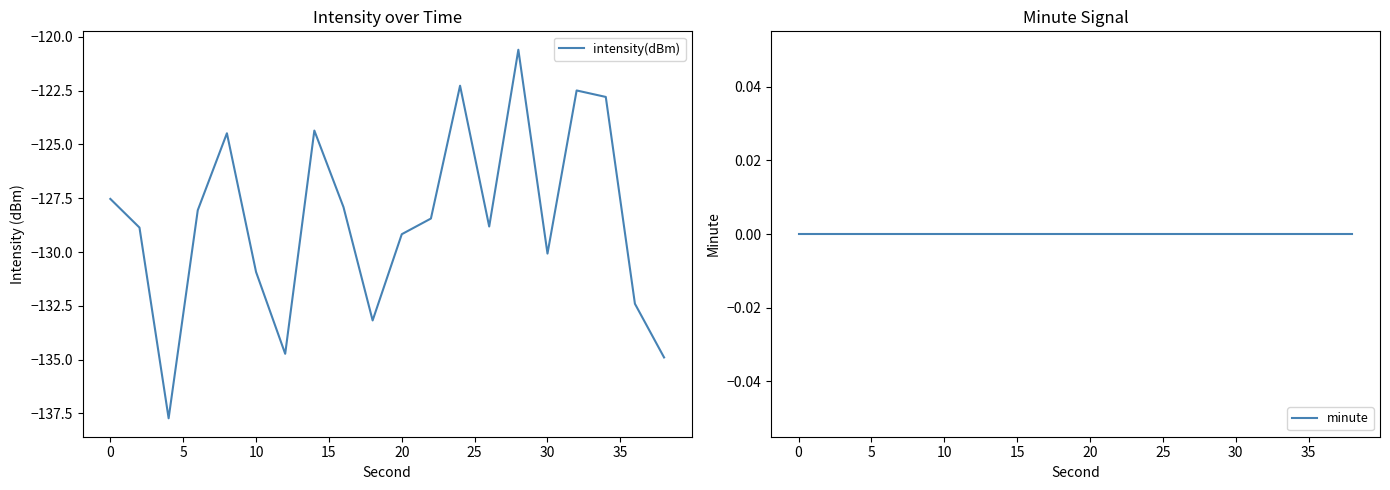

What is the minimum value for intensity(dBm)?

-137.7